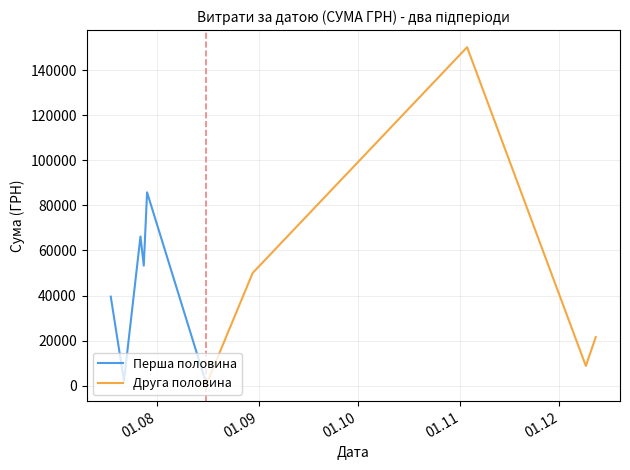

The value at 22.07.2016 is 1194.9. True or false?

False